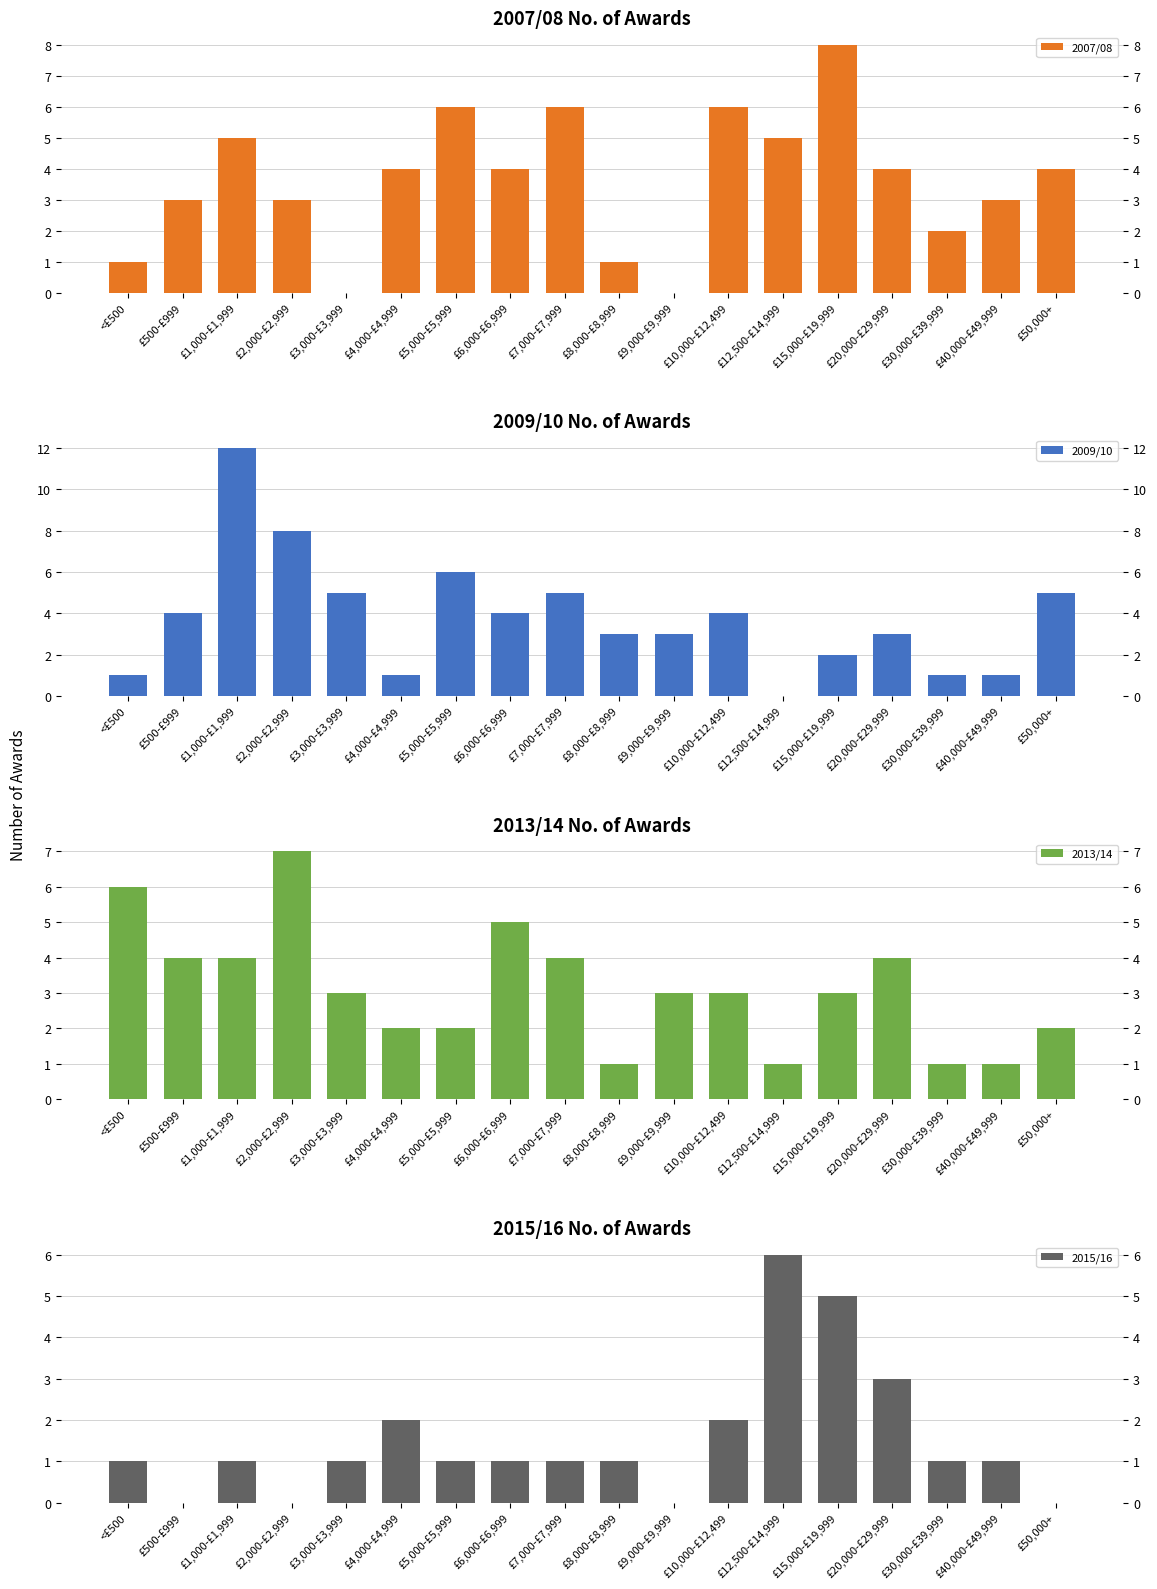

Count the number of categories in the chart.

18